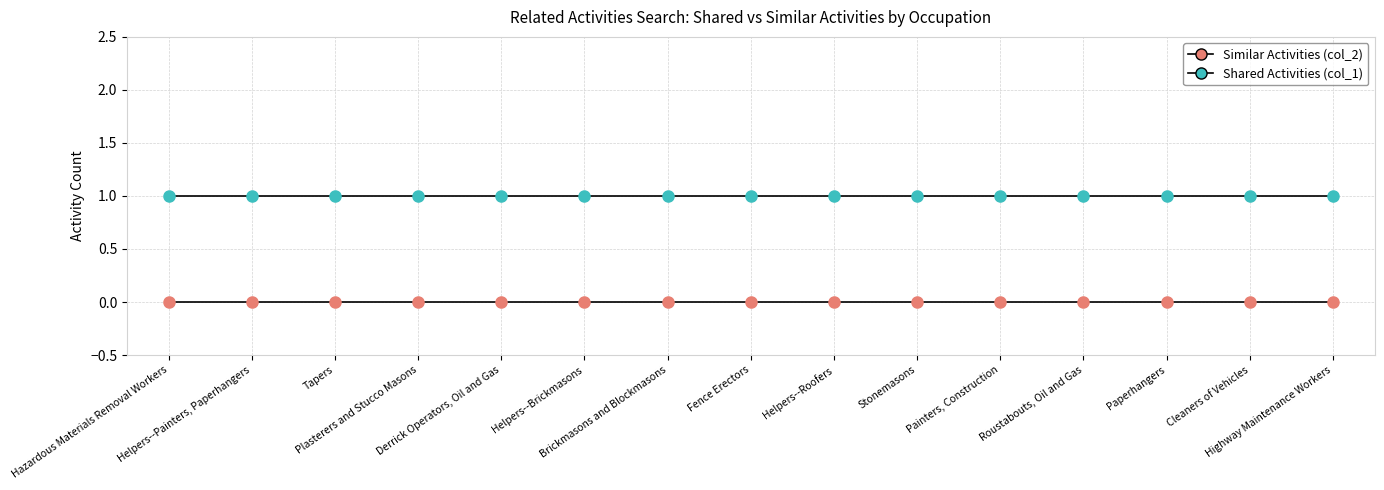

True or false: Similar Activities (col_2) has more than 0 interior local peaks.

False